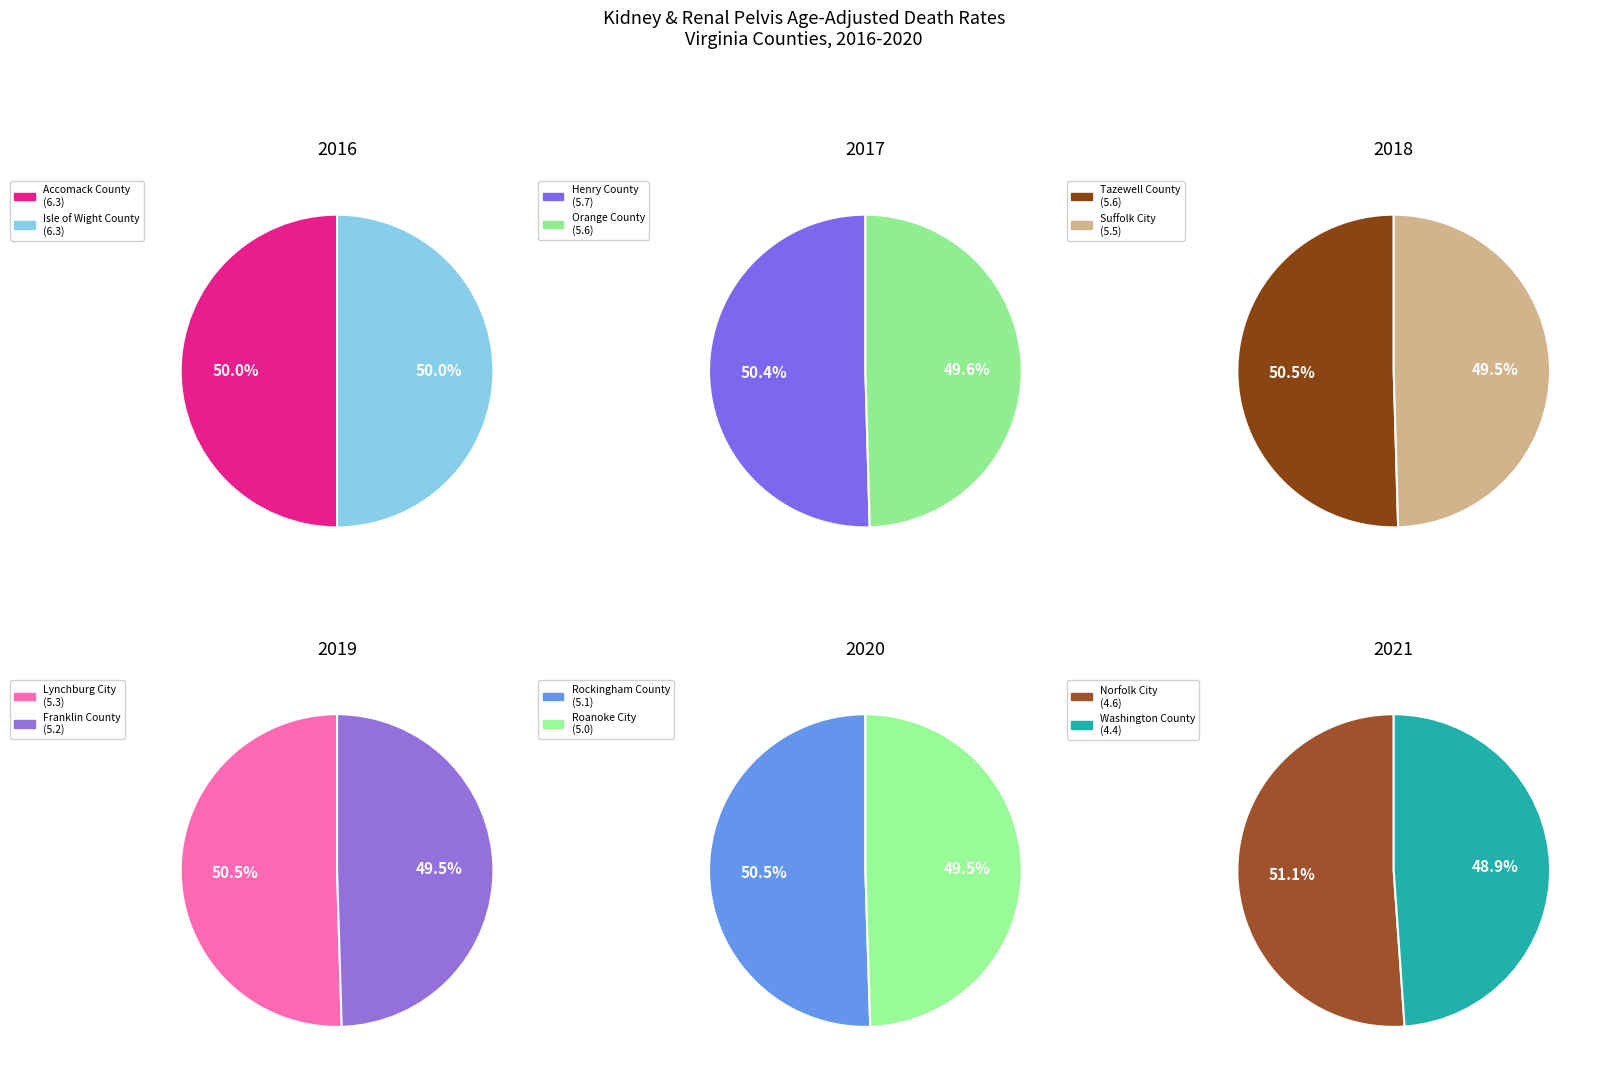

Which category has the smallest portion of the pie?

Washington County